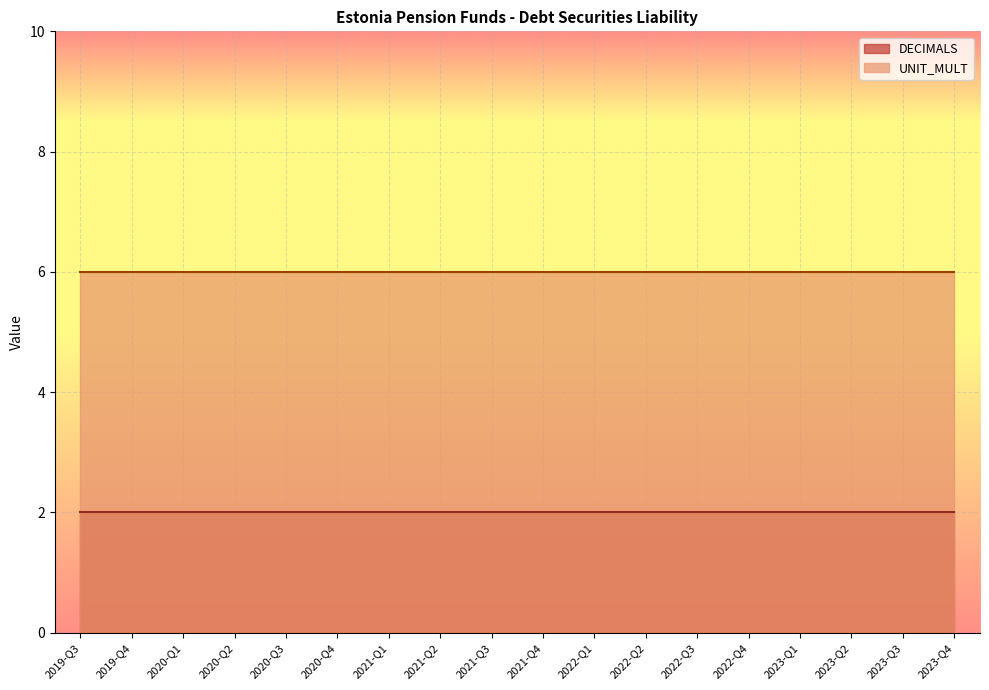

Which label corresponds to the smallest value in the chart?

2019-Q3